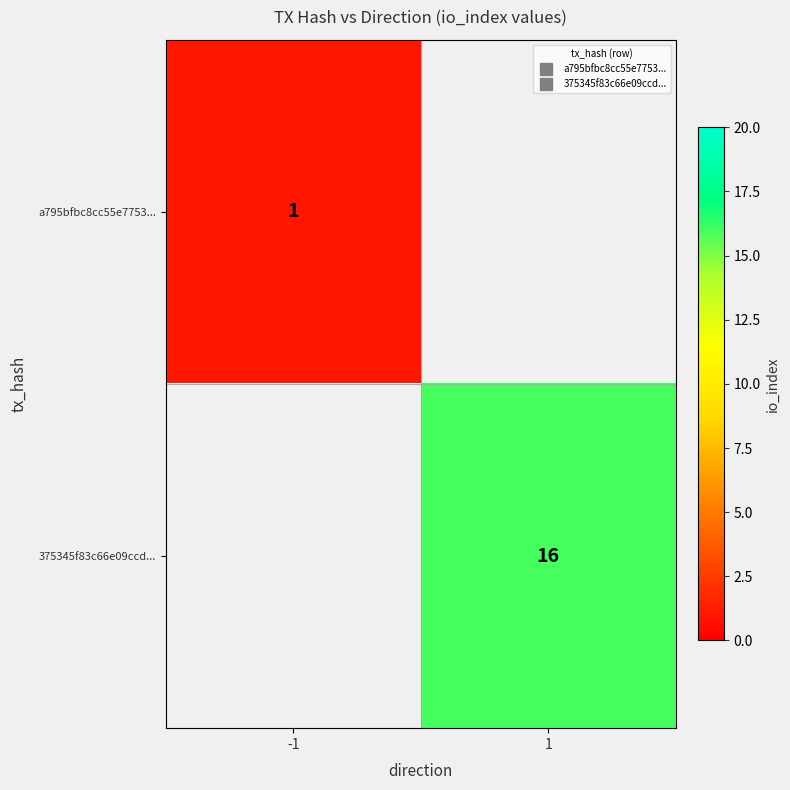

Which label corresponds to the largest value in the chart?

1